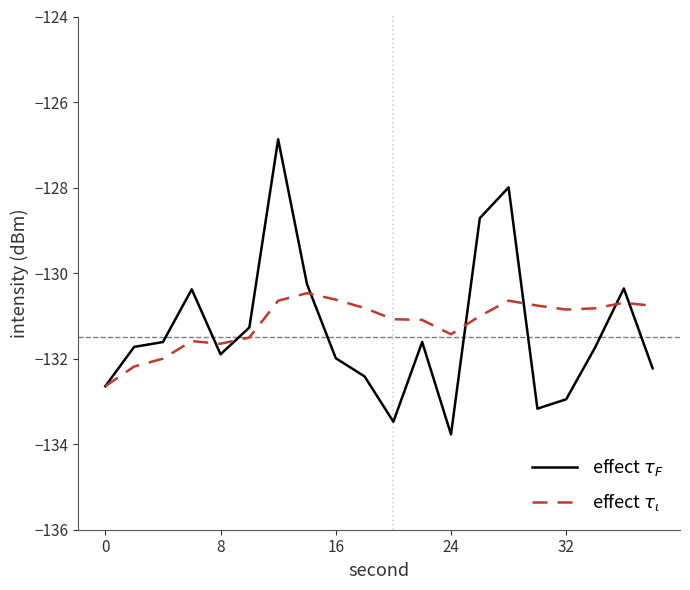

In effect $\tau_\iota$, how many points are lower than both neighbors (excluding endpoints)?

3